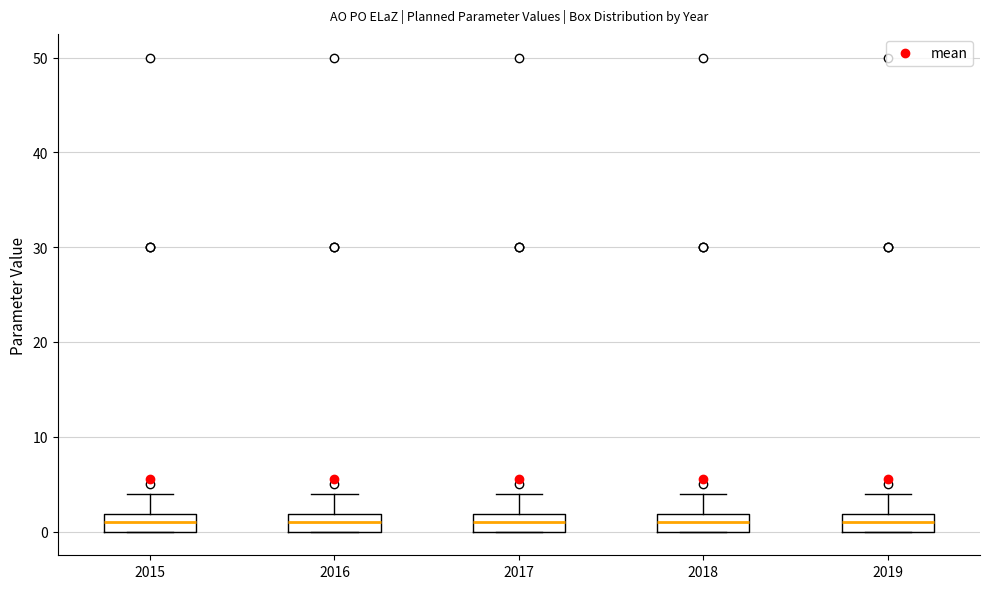

Reading left to right, transcribe this box plot: for each box, give where its median line is, the range the box spans, and where its two whiskers end, as read against the y-axis. The values are not printed on the chart, so give them approximately, as read against the axis.

2015: median 1, box 0 to 2, whiskers 0 to 4
2016: median 1, box 0 to 2, whiskers 0 to 4
2017: median 1, box 0 to 2, whiskers 0 to 4
2018: median 1, box 0 to 2, whiskers 0 to 4
2019: median 1, box 0 to 2, whiskers 0 to 4